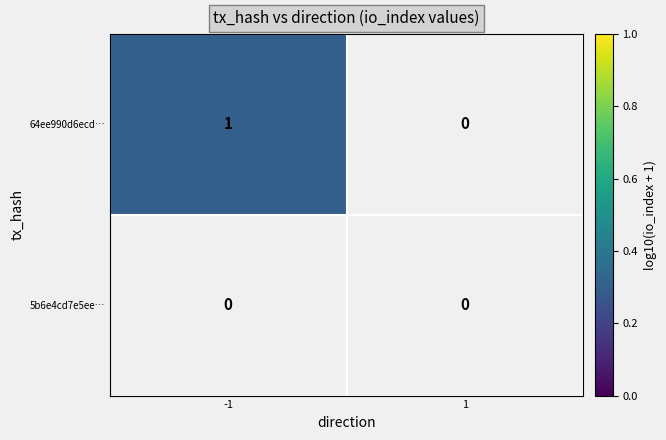

Reading right to left, transcribe all the data shown in this chart.

64ee990d6ecd3db3b1fecb850d315a029b70346…: 0	1
5b6e4cd7e5eef0ffc21d48c65a0ca2ba4c048e9…: 0	0